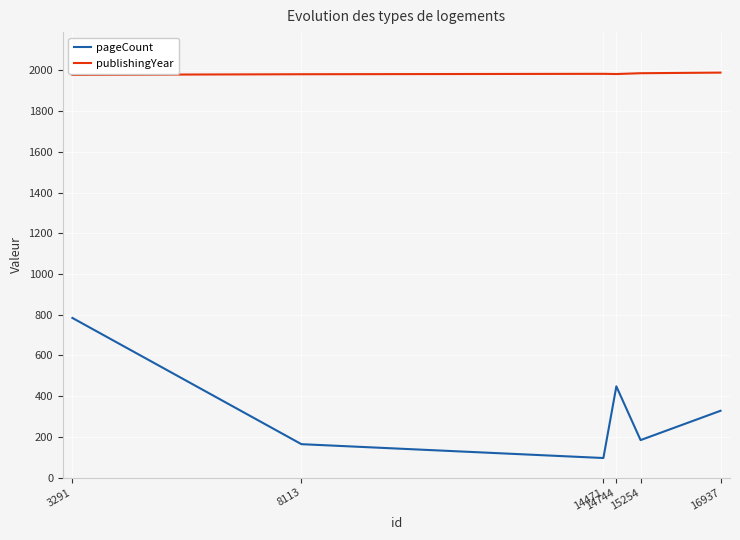

What is the maximum value shown in the chart?

1989